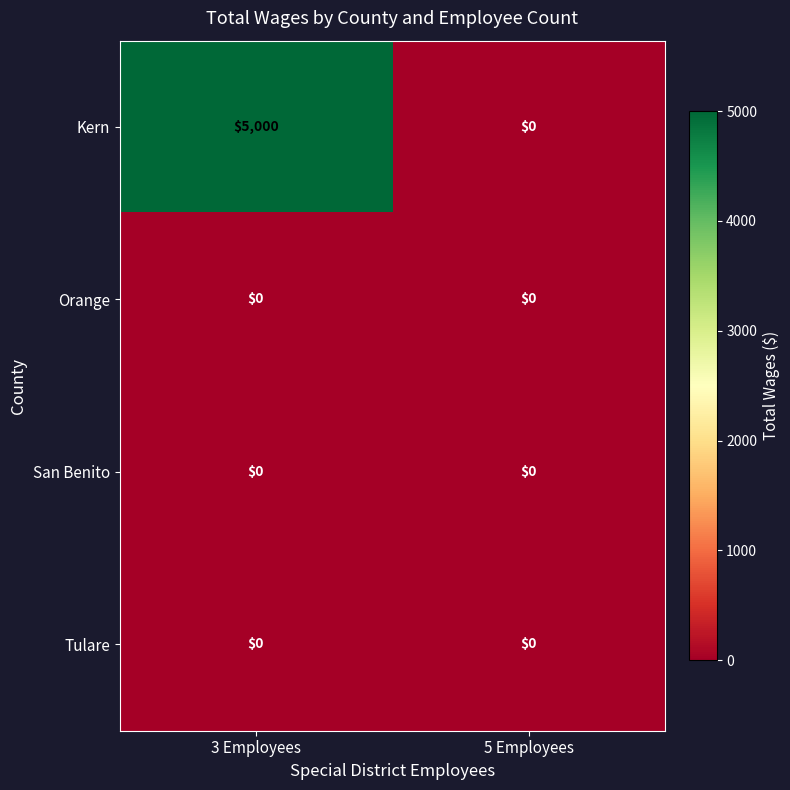

At which category is the sum across all series the highest?

3 Employees